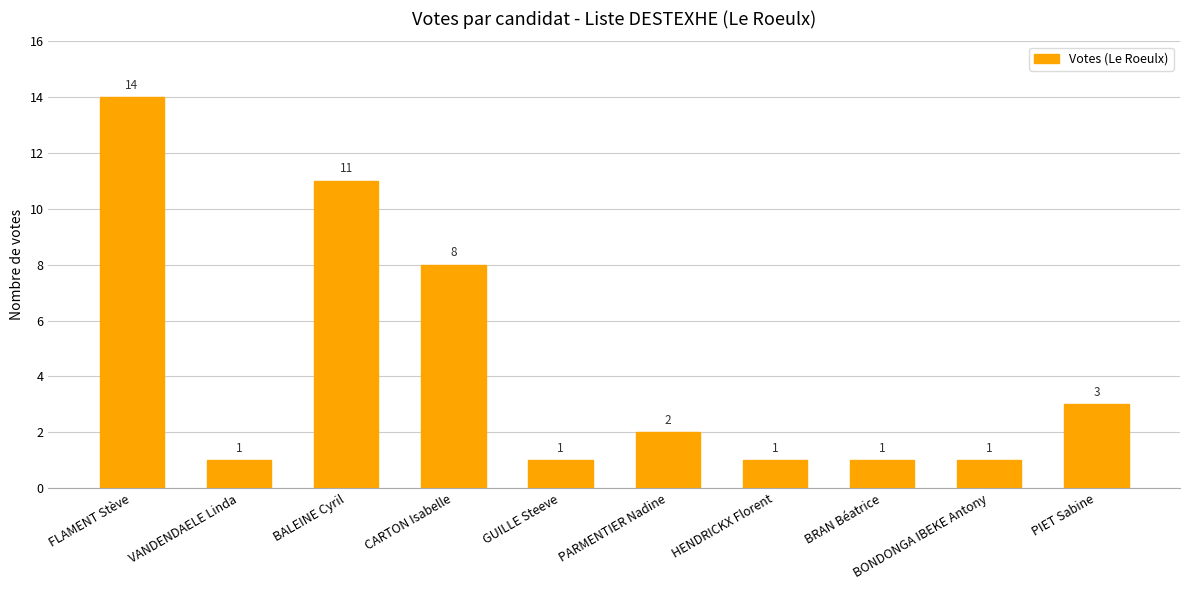

How many data points are less than 2?

5